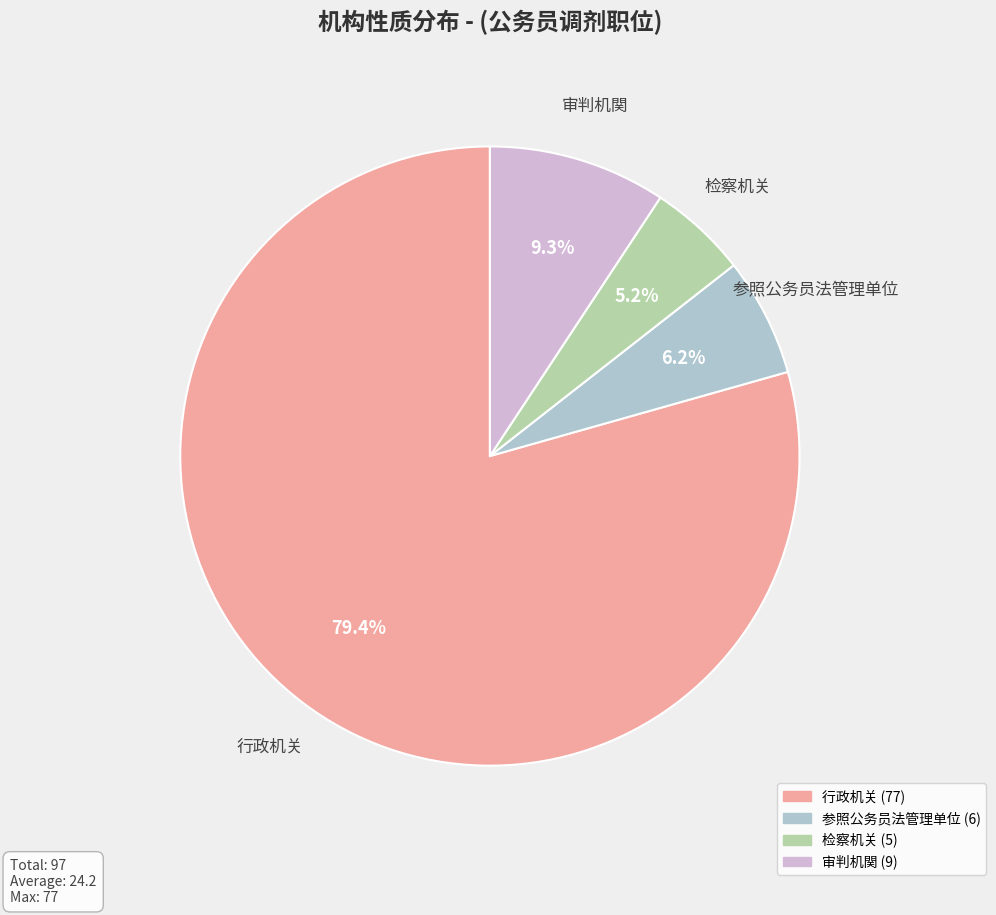

Is there a majority slice in this chart?

Yes